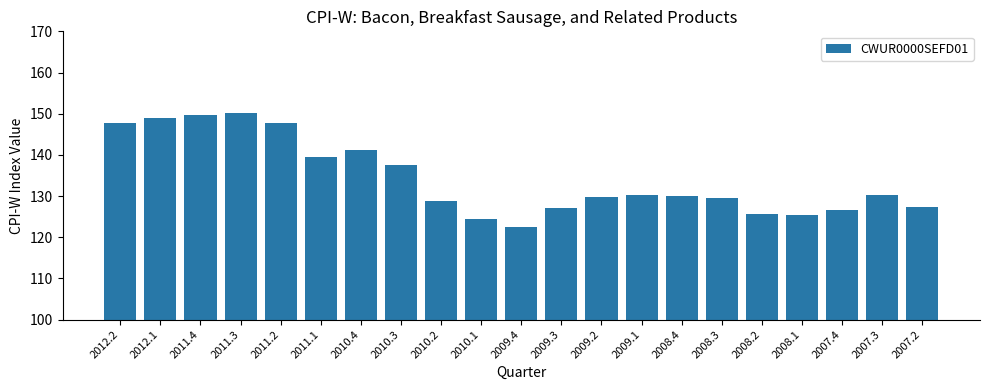

What is the label of the 16th bar from the right?

2011.1